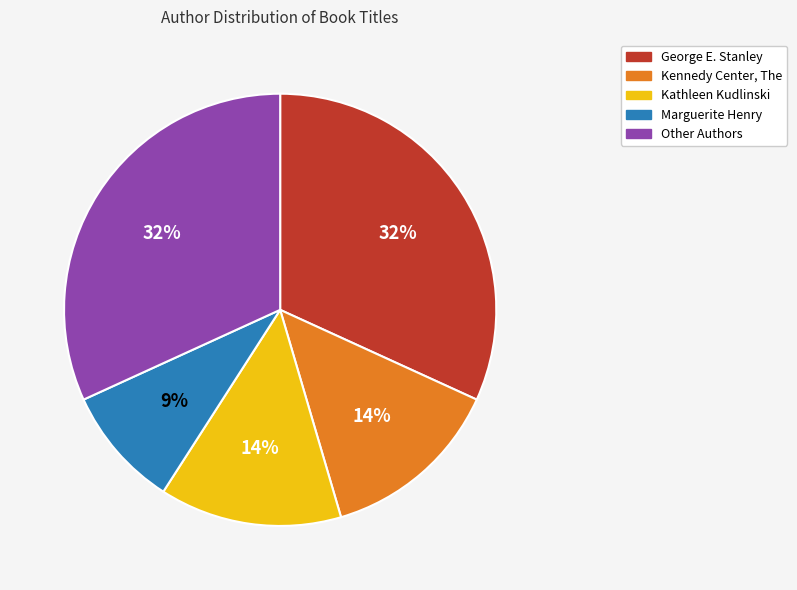

Does any single category account for the majority?

No